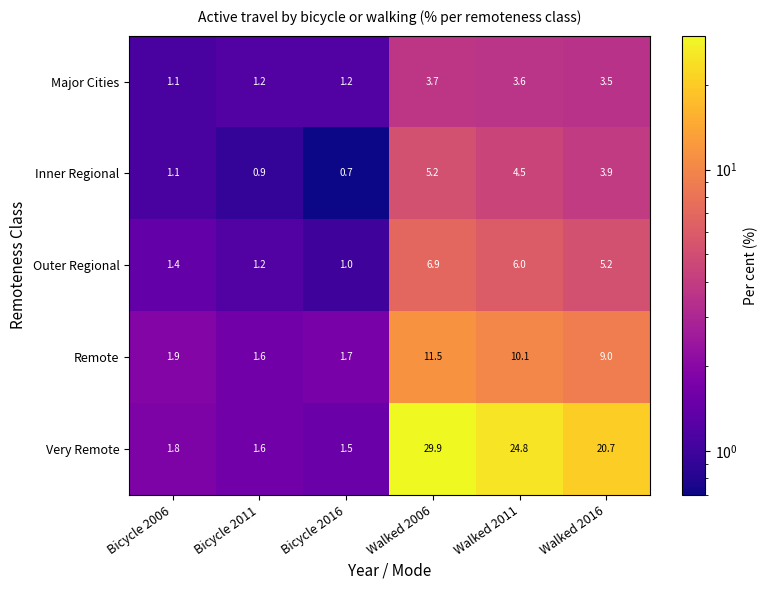

Reading left to right, extract all data points from this chart.

Major Cities: 1.1	1.2	1.2	3.7	3.6	3.5
Inner Regional: 1.1	0.9	0.7	5.2	4.5	3.9
Outer Regional: 1.4	1.2	1.0	6.9	6.0	5.2
Remote: 1.9	1.6	1.7	11.5	10.1	9.0
Very Remote: 1.8	1.6	1.5	29.9	24.8	20.7